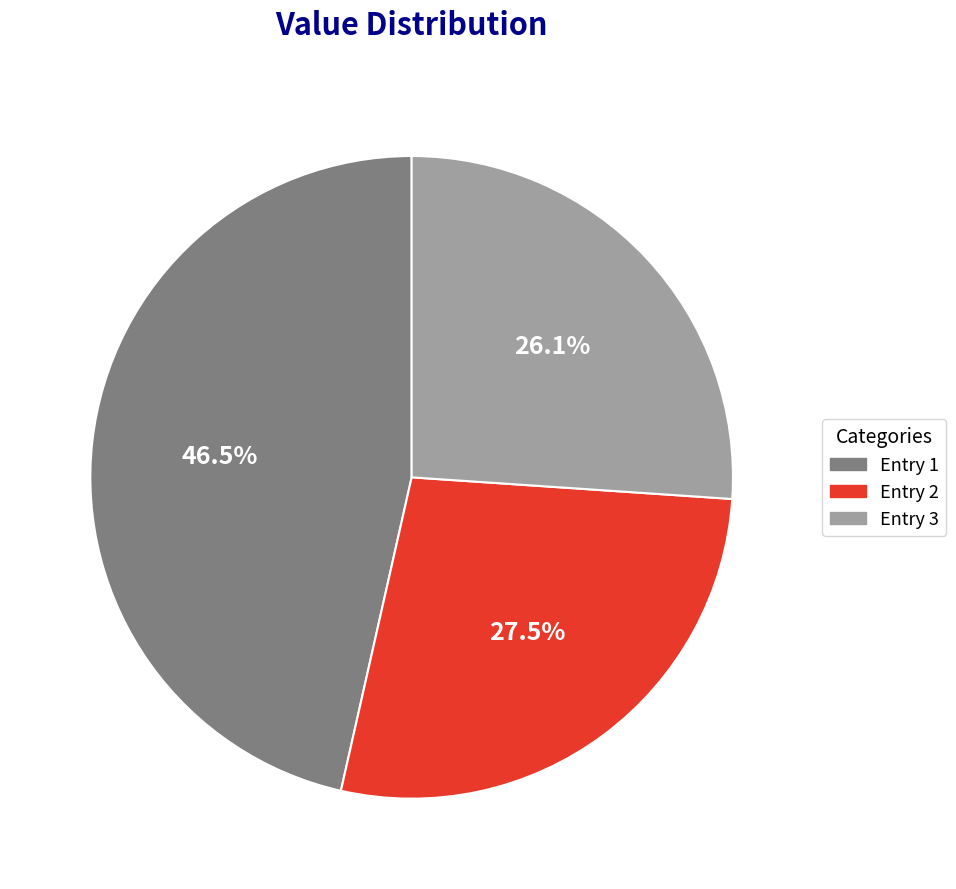

Is there any slice that represents more than half of the pie?

No